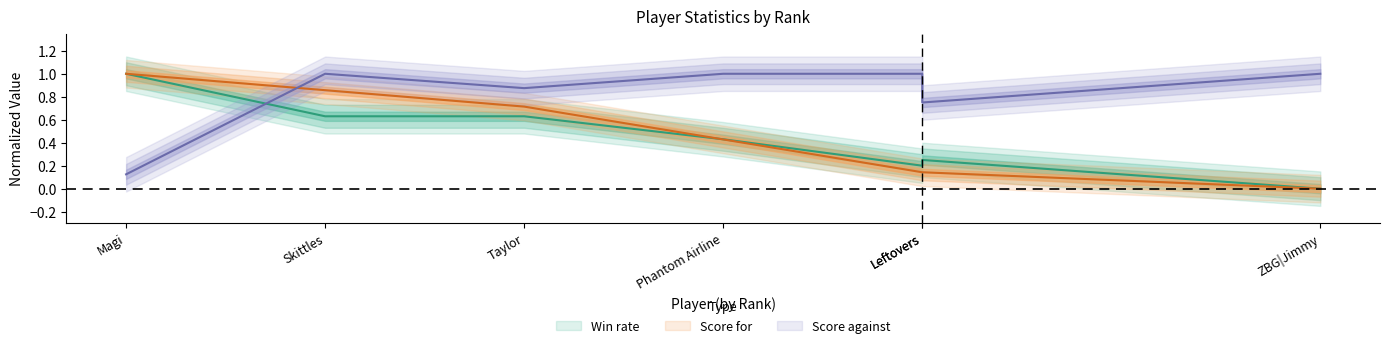

What is the difference between the Score for values at Taylor and Phantom Airline?

0.3